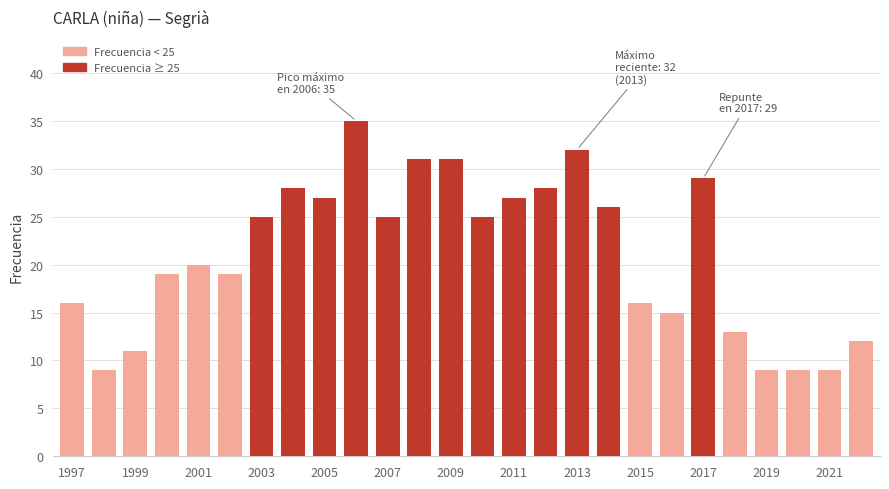

What is the average value?

21